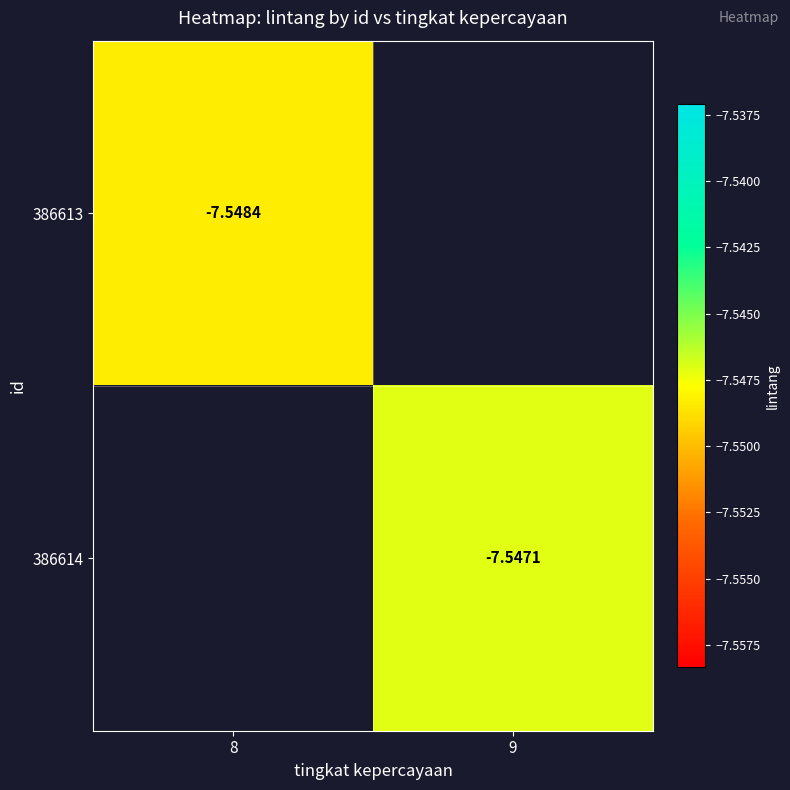

Is the value of 386614 at 9 greater than the value of 386613 at 8?

Yes